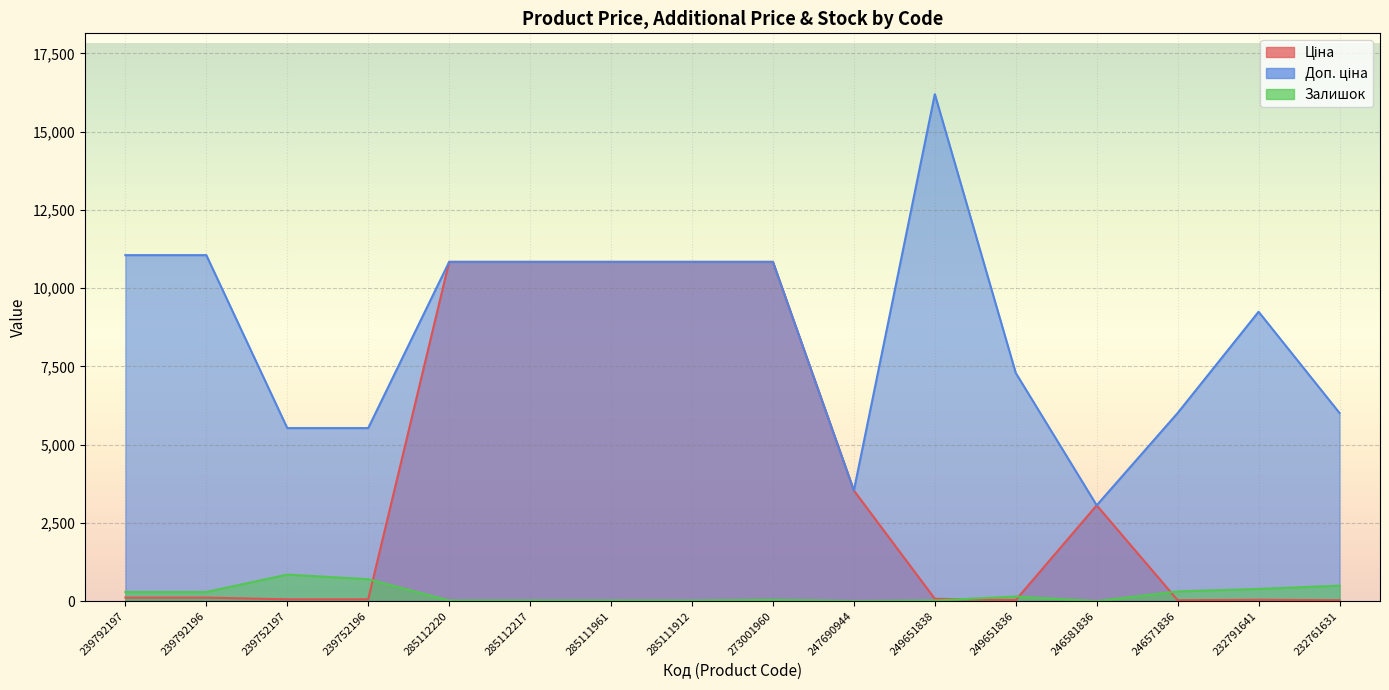

What is the label of the 11th point from the left?

249651838